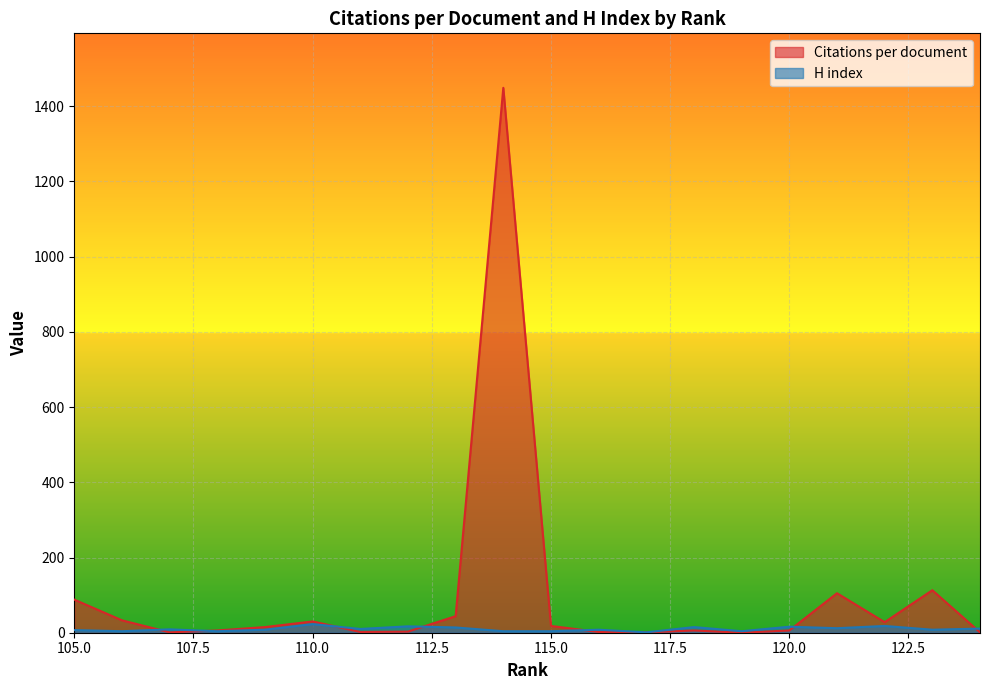

What is the maximum value for H index?

23